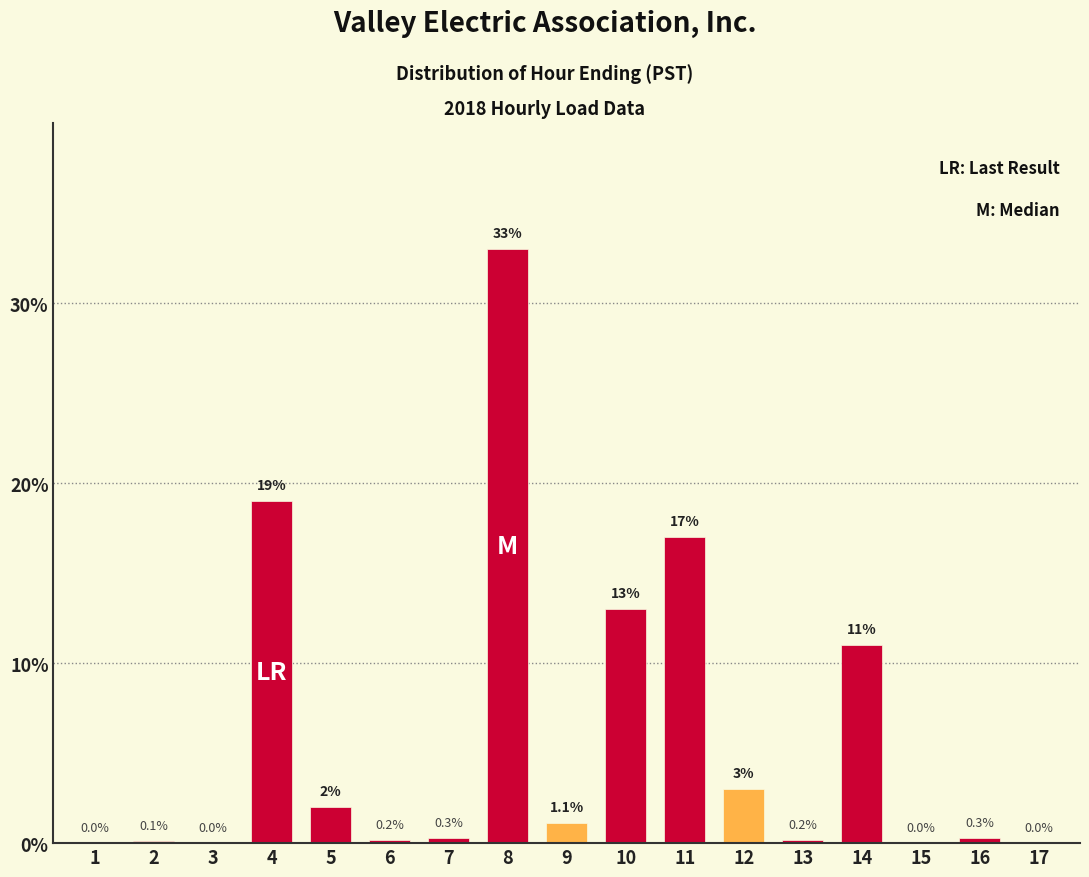

Reading left to right, list all the values displayed in this chart.

1=0.0	2=0.1	3=0.0	4=19.0	5=2.0	6=0.2	7=0.3	8=33.0	9=1.1	10=13.0	11=17.0	12=3.0	13=0.2	14=11.0	15=0.0	16=0.3	17=0.0